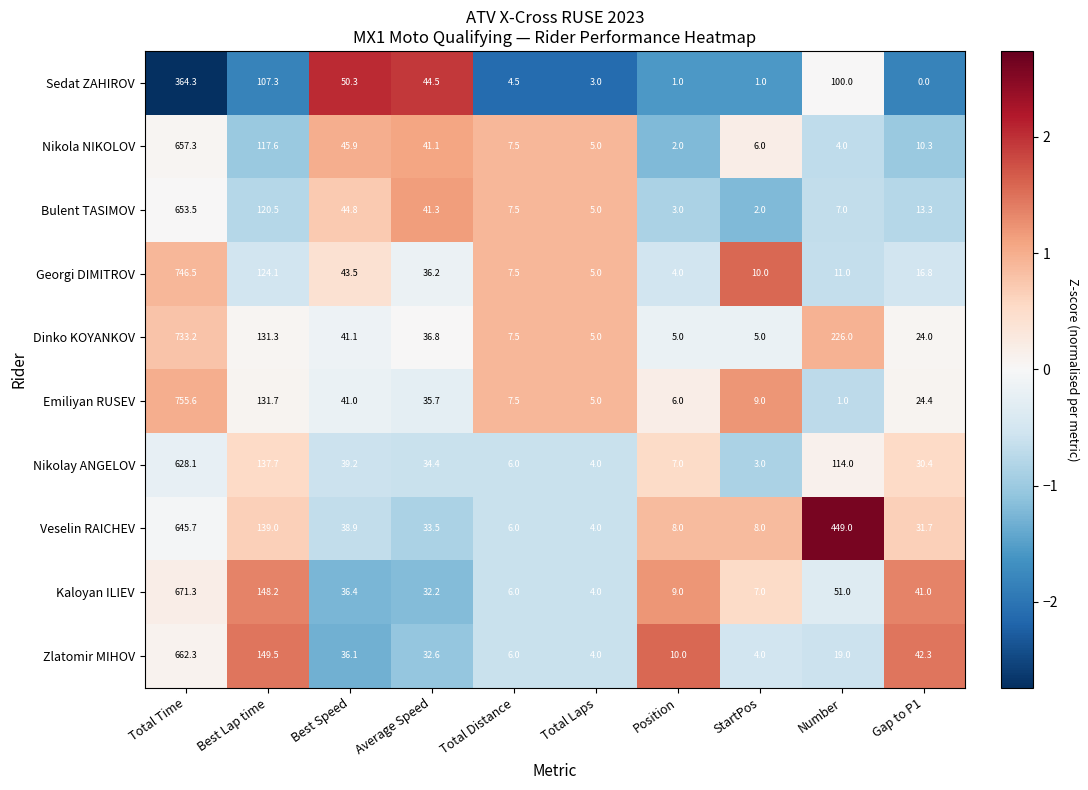

List the series in order of their peak value, lowest first.

Sedat ZAHIROV, Nikolay ANGELOV, Veselin RAICHEV, Bulent TASIMOV, Nikola NIKOLOV, Zlatomir MIHOV, Kaloyan ILIEV, Dinko KOYANKOV, Georgi DIMITROV, Emiliyan RUSEV